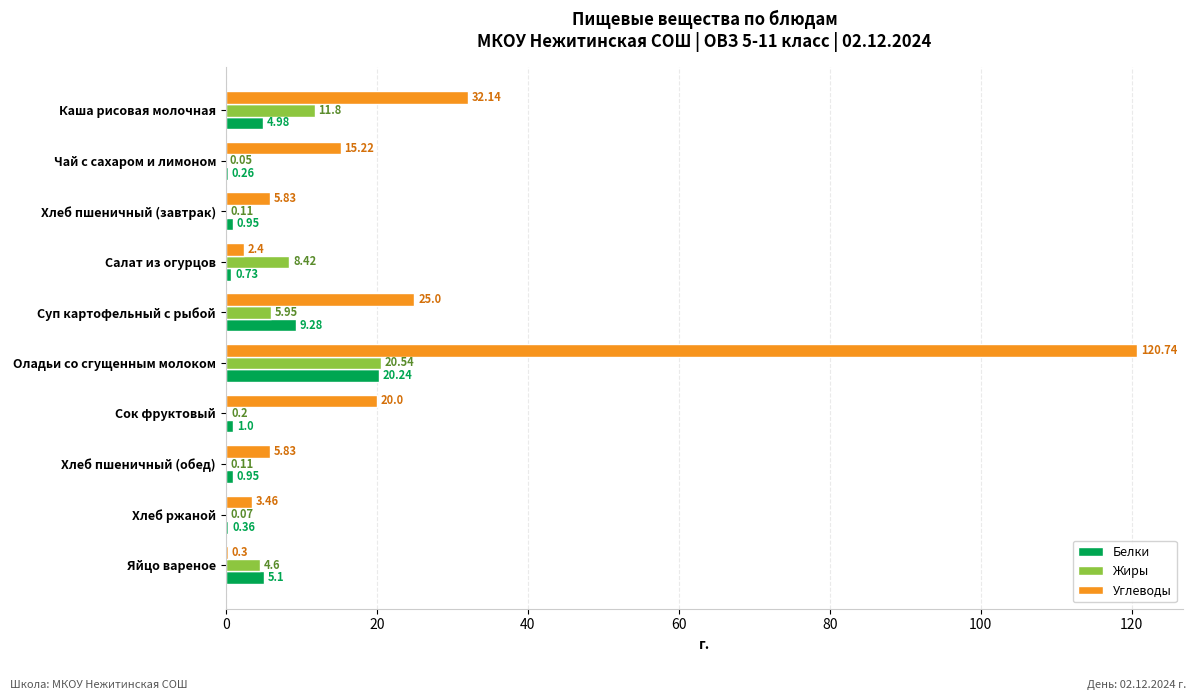

At which label does Жиры reach its peak?

Оладьи со сгущенным молоком